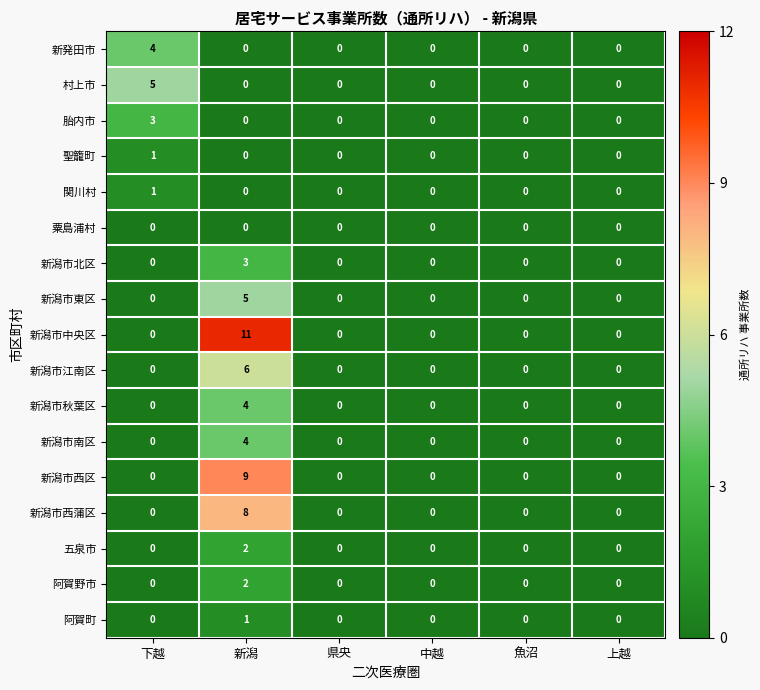

What is the greatest value displayed?

11